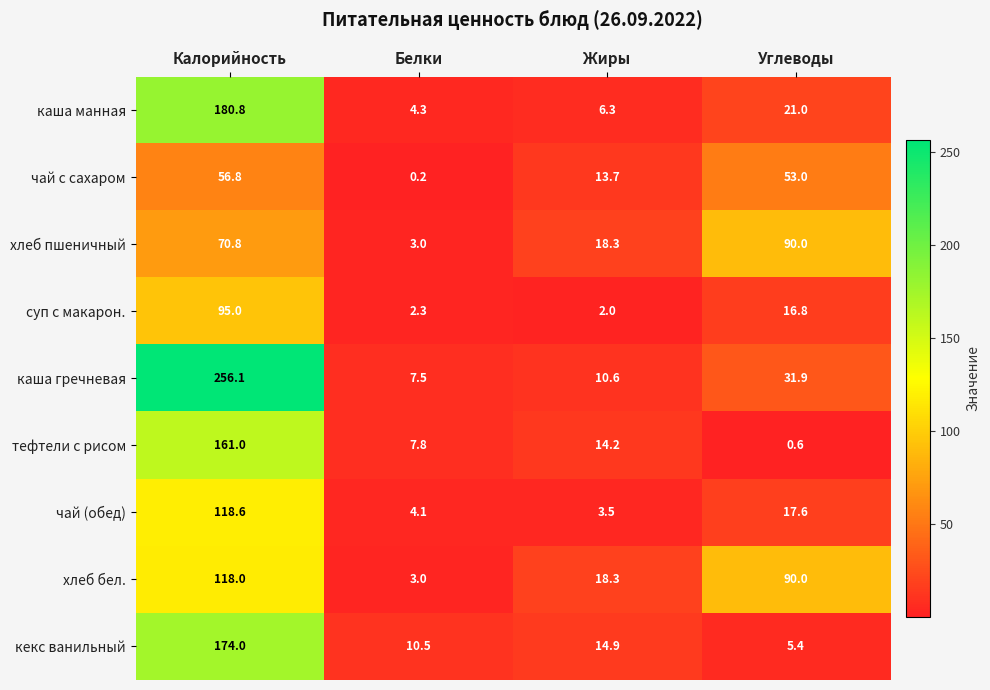

The value of чай (обед) at Жиры is 3.5. True or false?

True